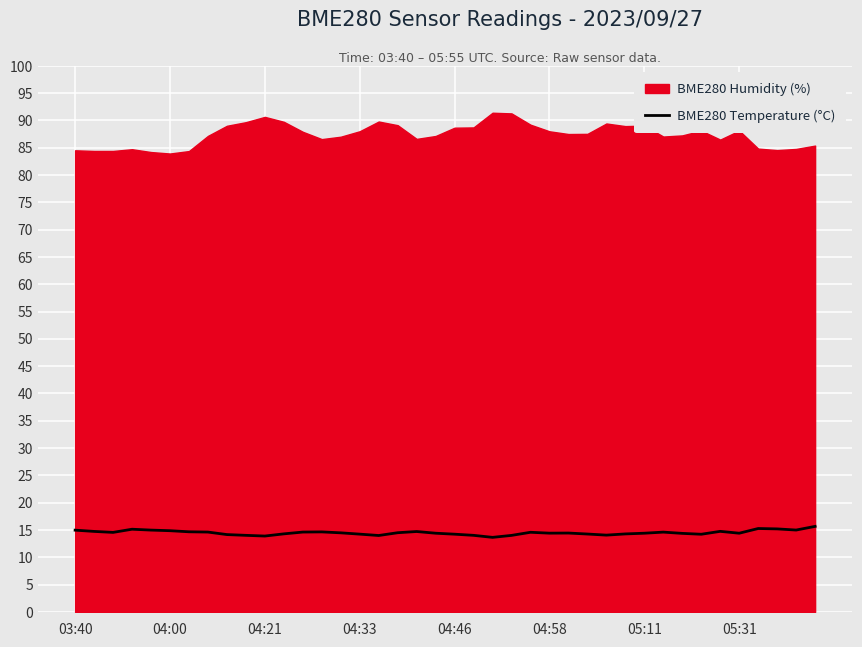

What is the maximum value for BME280 Temperature (°C)?

15.7